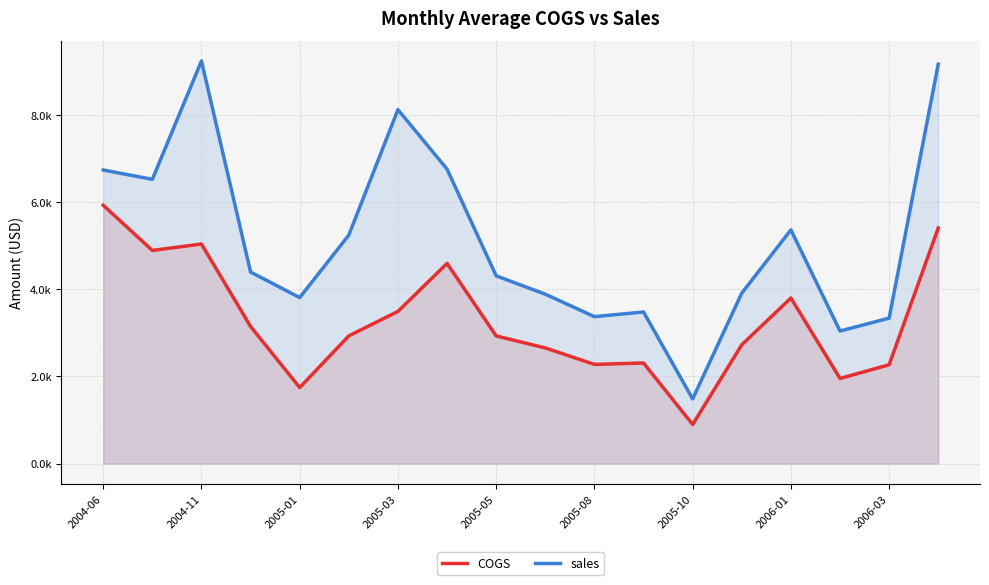

Does the chart display data point markers on the line(s)?

No